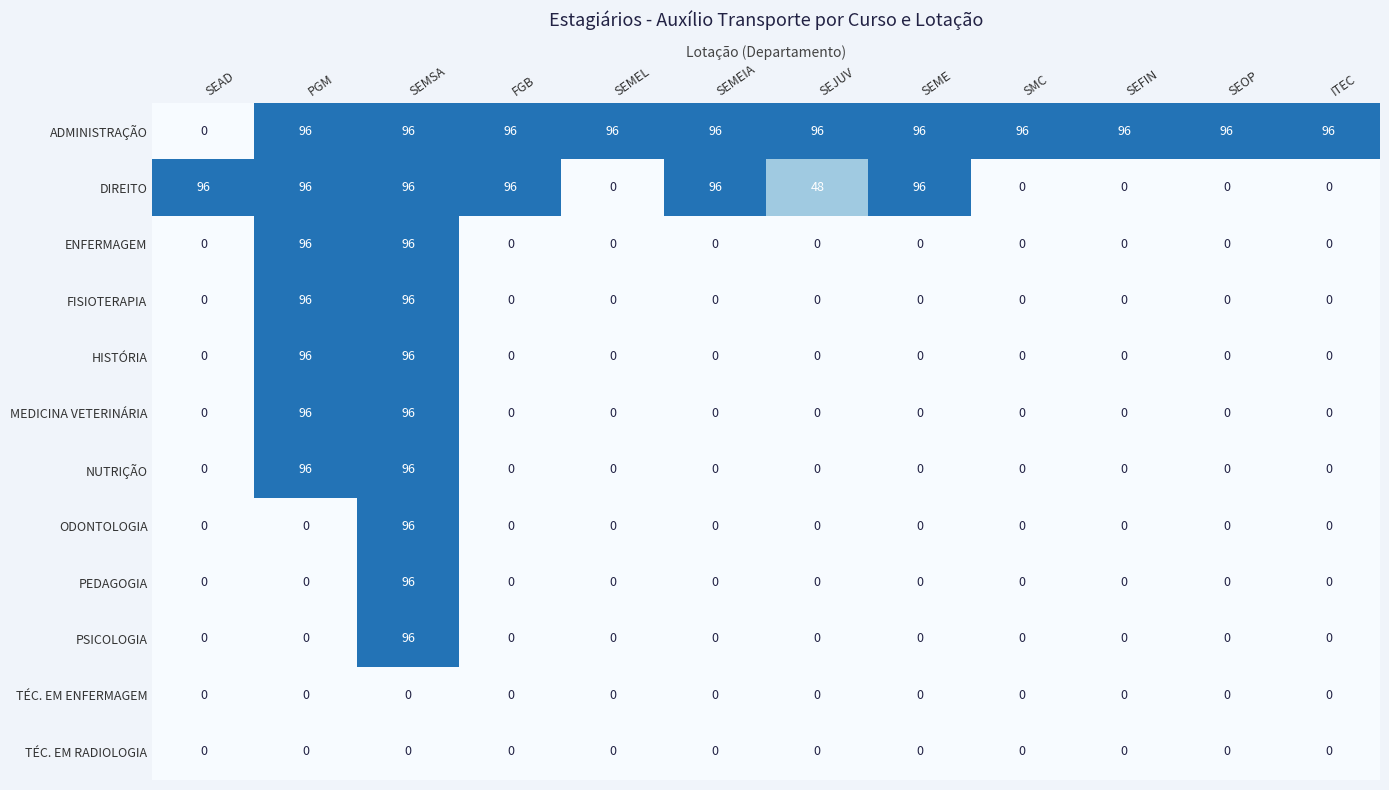

What is the sum of the ADMINISTRAÇÃO values at PGM and SEAD?

96